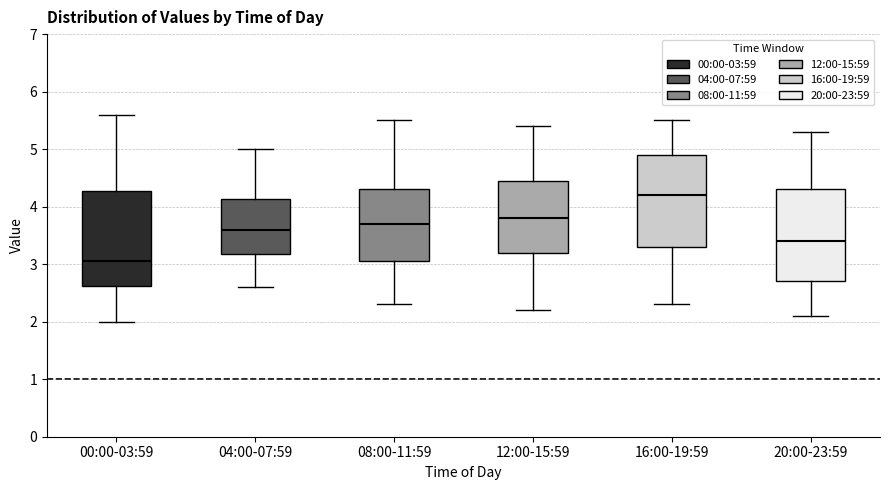

Reading left to right, read every box against the y-axis: the position of its median line, the range the box covers, and the ends of its whiskers. The values are not printed on the chart, so give them approximately, as read against the axis.

00:00-03:59: median 3.1, box 2.6 to 4.3, whiskers 2.0 to 5.6
04:00-07:59: median 3.6, box 3.2 to 4.1, whiskers 2.6 to 5.0
08:00-11:59: median 3.7, box 3.1 to 4.3, whiskers 2.3 to 5.5
12:00-15:59: median 3.8, box 3.2 to 4.5, whiskers 2.2 to 5.4
16:00-19:59: median 4.2, box 3.3 to 4.9, whiskers 2.3 to 5.5
20:00-23:59: median 3.4, box 2.7 to 4.3, whiskers 2.1 to 5.3